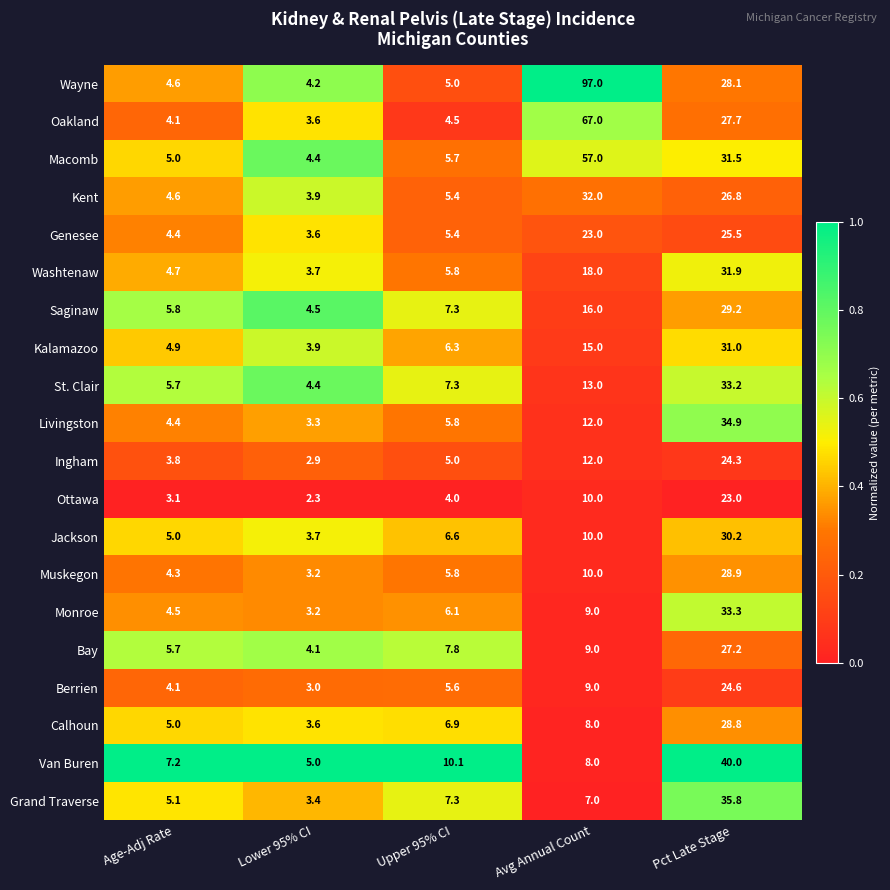

Is it true that Livingston equals 3.3 at Lower 95% CI?

True